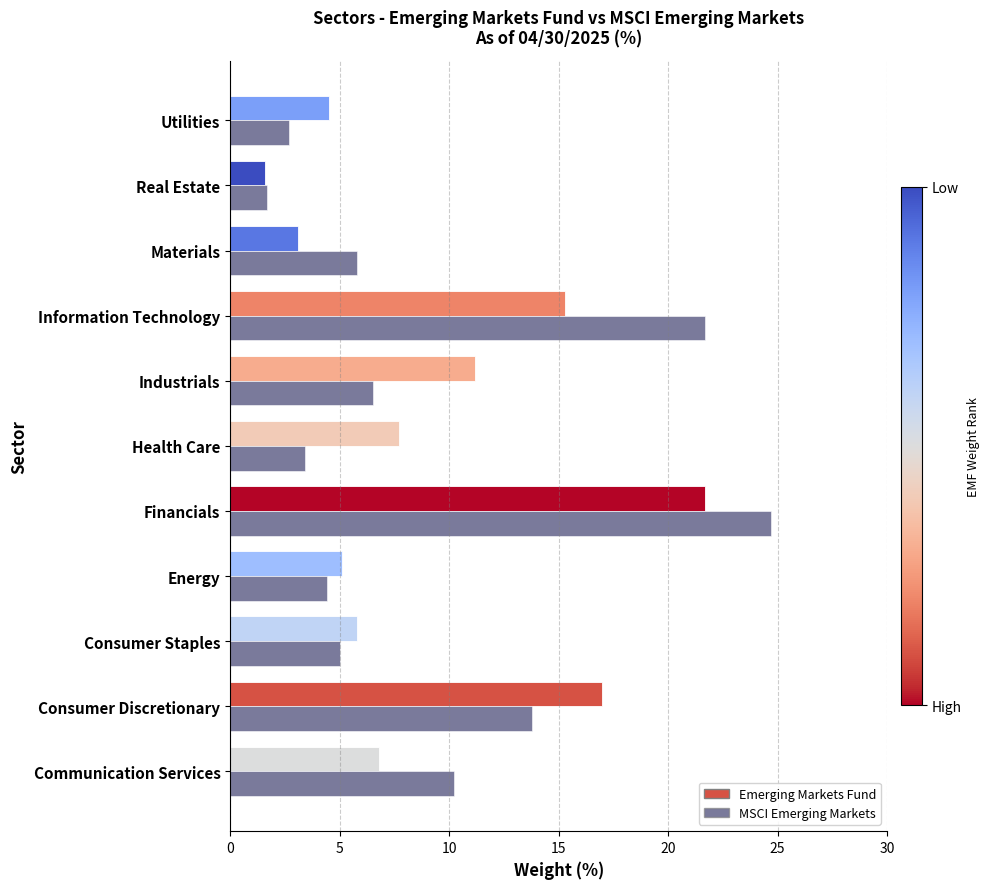

Which series has the largest range (max minus min)?

MSCI Emerging Markets